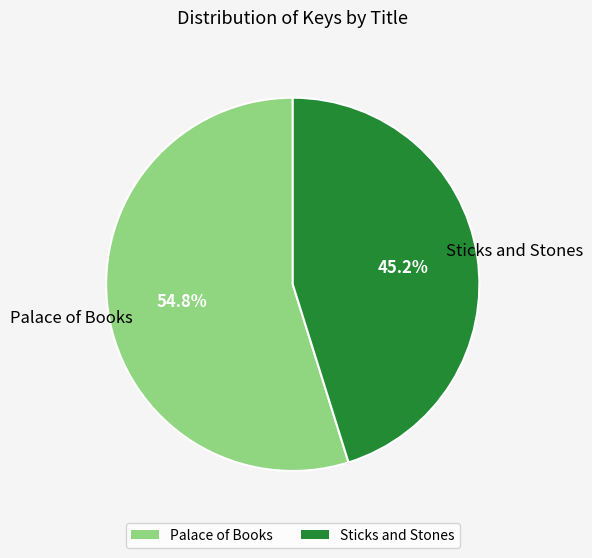

The Sticks and Stones slice represents 51% of the pie. True or false?

False